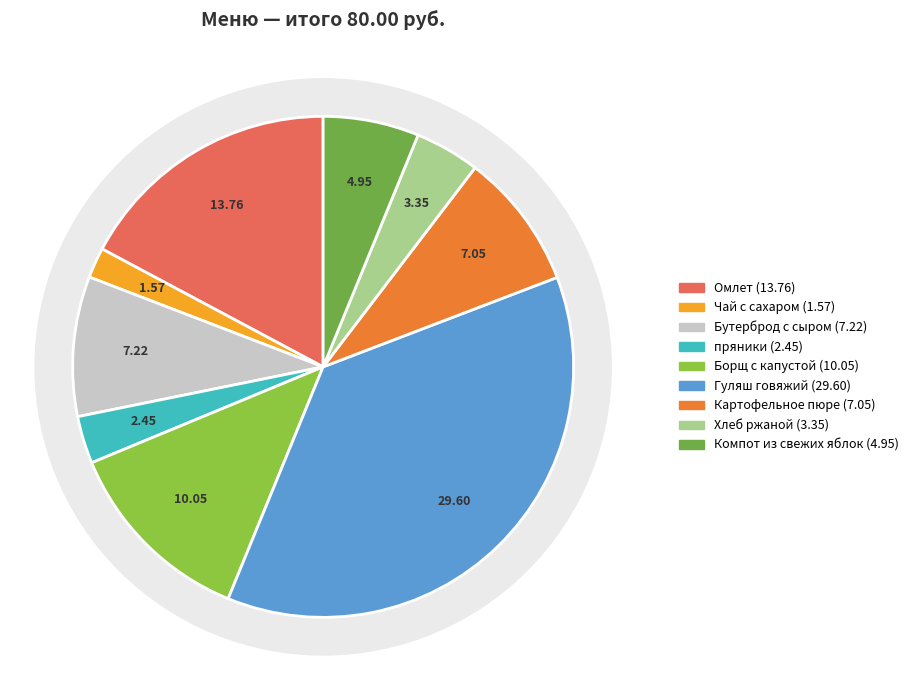

Count the number of slices in the pie.

9